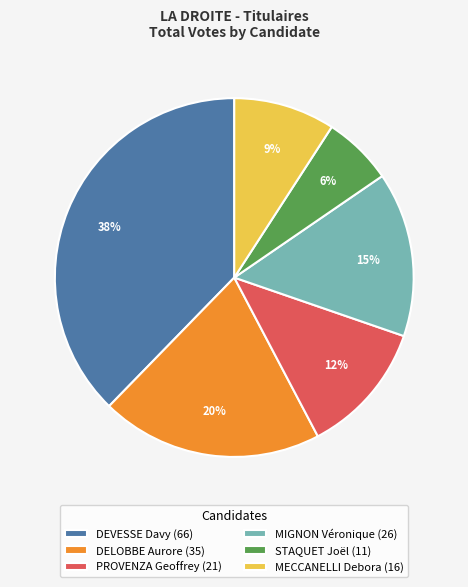

Rank the categories by value from lowest to highest.

STAQUET Joël, MECCANELLI Debora, PROVENZA Geoffrey, MIGNON Véronique, DELOBBE Aurore, DEVESSE Davy